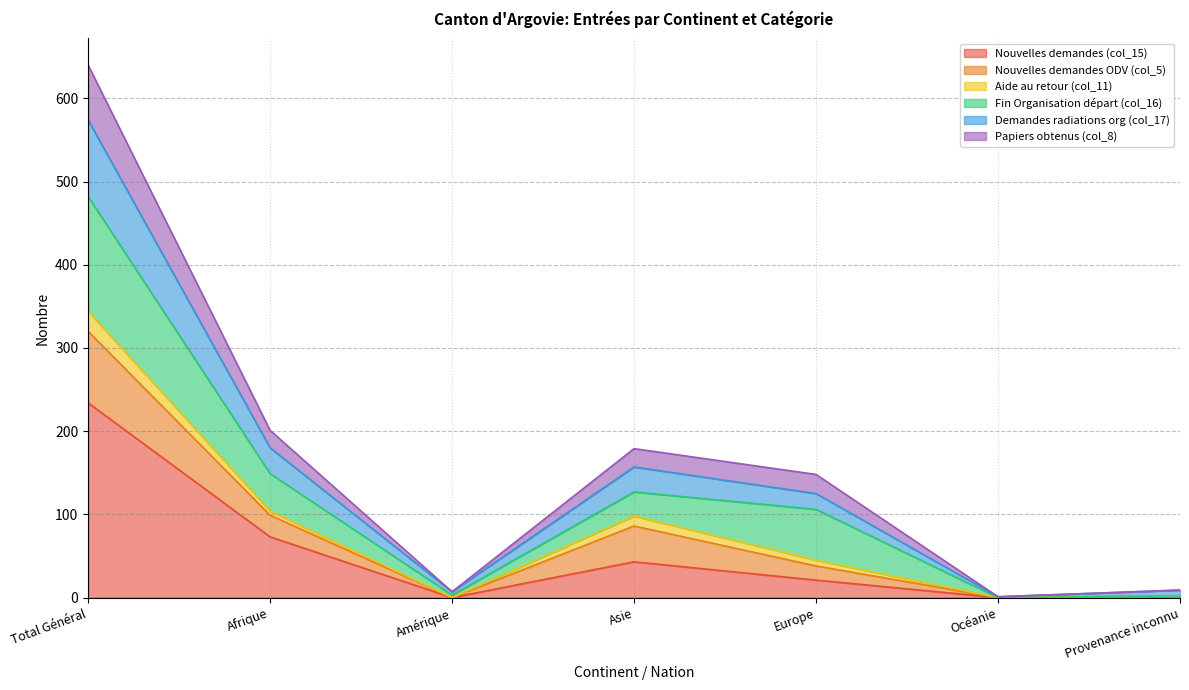

At which category does the chart reach its minimum across all series?

Amérique